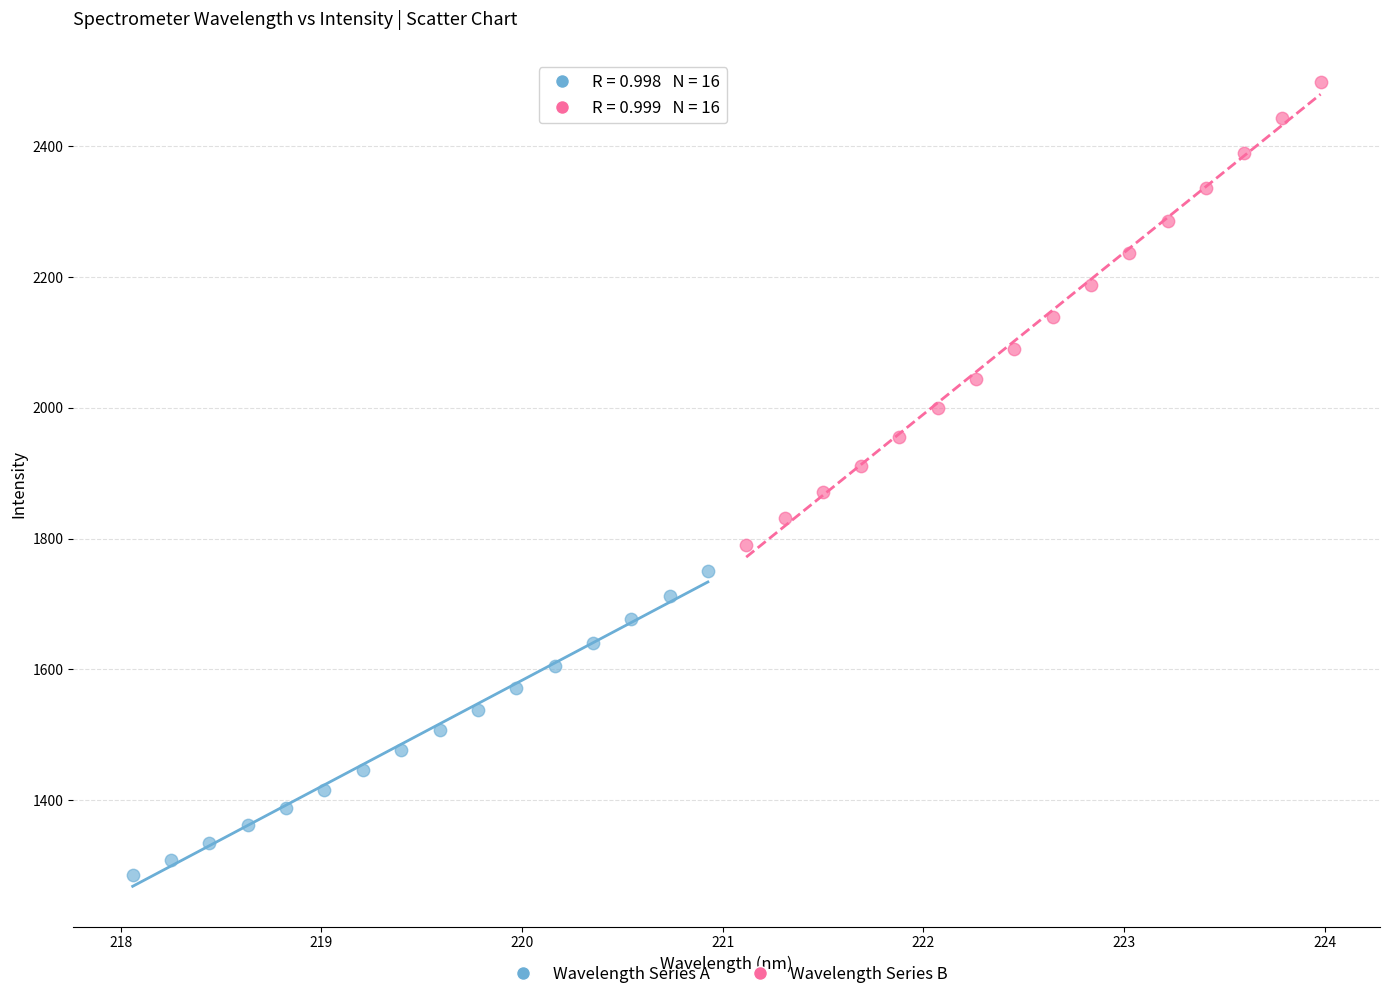

Which series contains the highest Y value?

Wavelength Series B